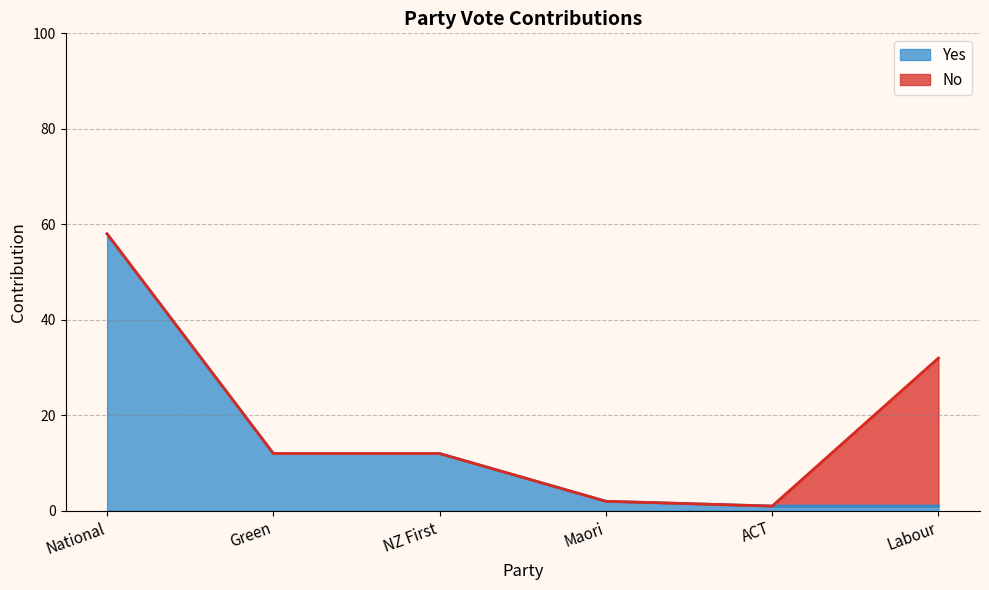

Reading right to left, what are all the values shown in this chart?

1	1	2	12	12	58